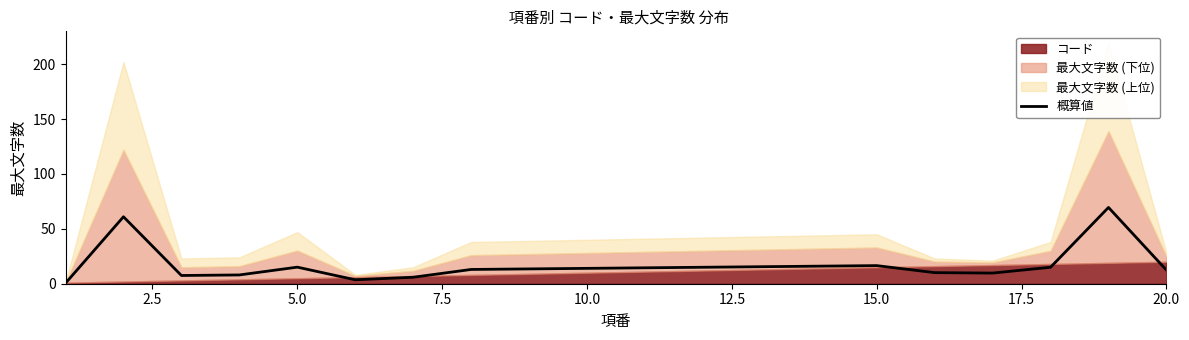

What is the value of the 19th point from the left?

69.5